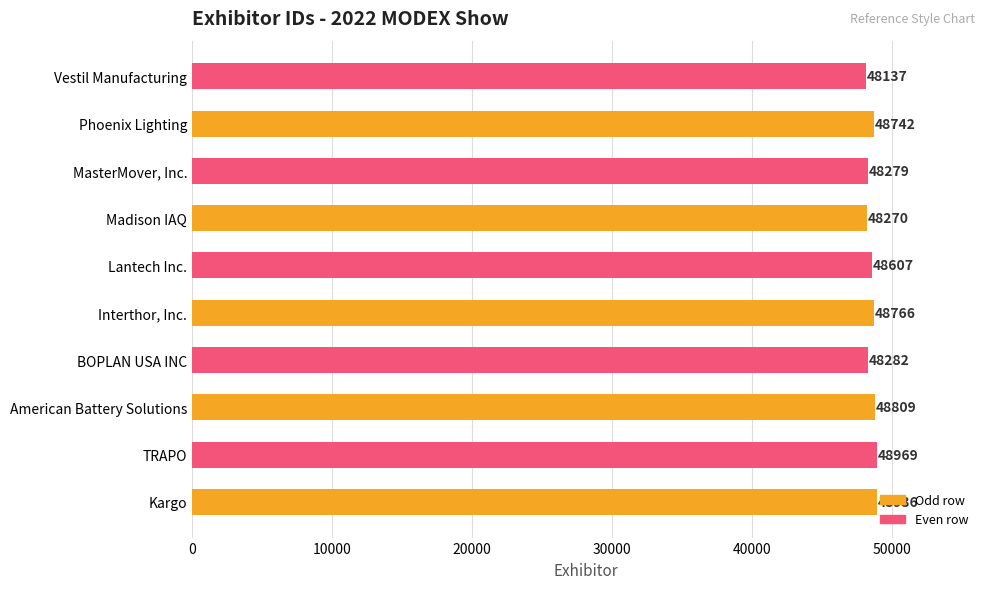

Does the chart contain stacked bars?

No